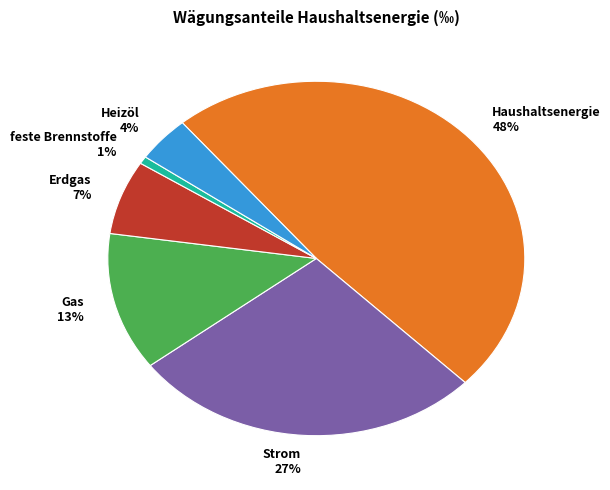

Rank the categories by value from highest to lowest.

Haushaltsenergie, Strom, Gas, Erdgas, Heizöl, feste Brennstoffe